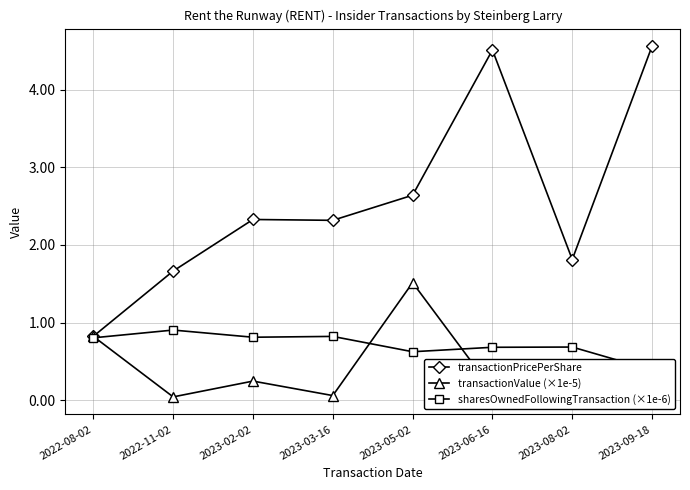

Which has a higher value, 2022-08-02 or 2023-03-16?

2023-03-16